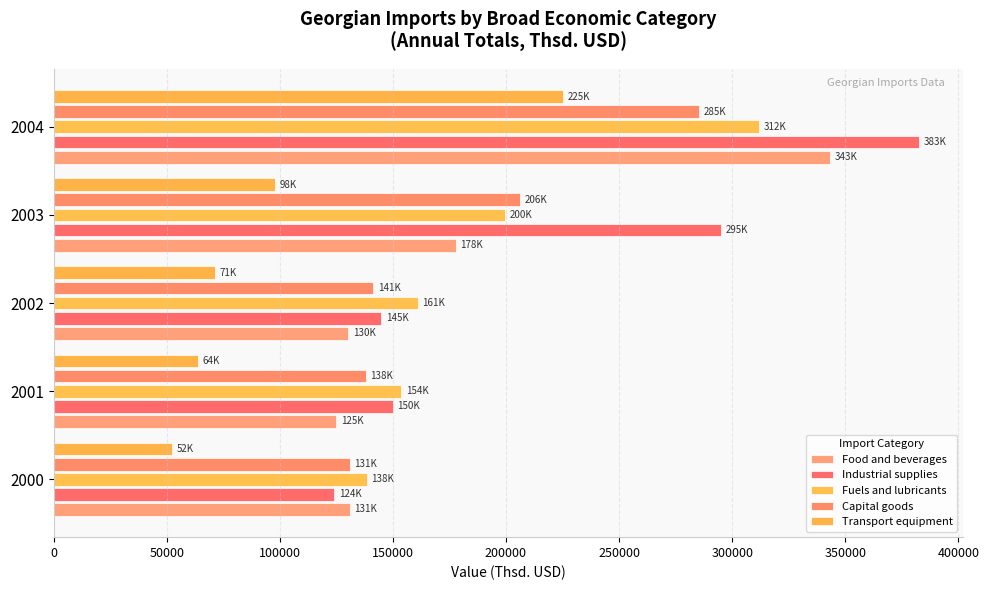

How many data points in Industrial supplies are above 149899?

3